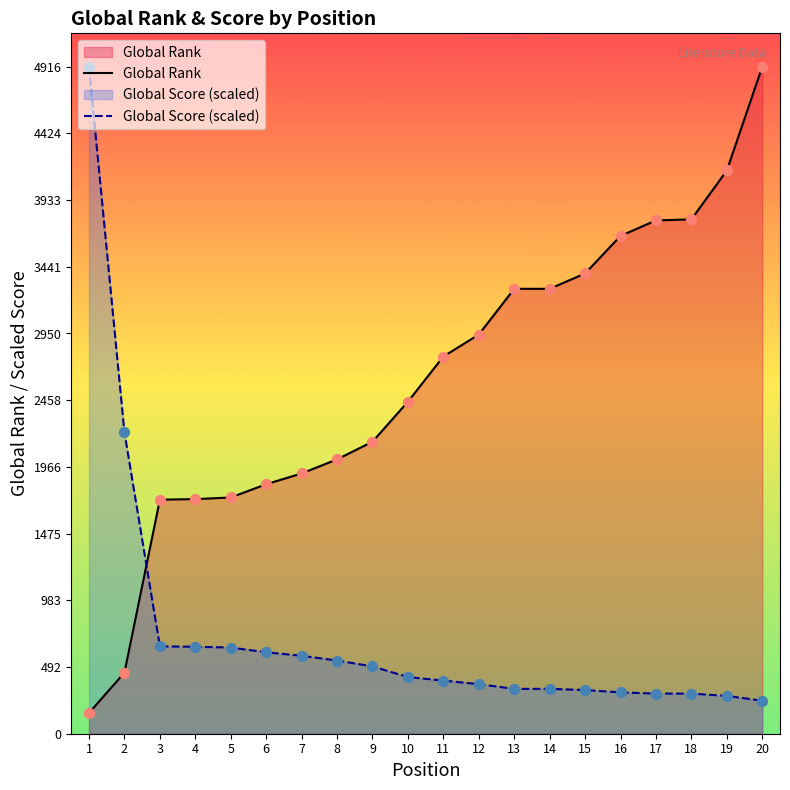

What are all the series names shown in the legend?

Global Rank, Global Score (scaled)